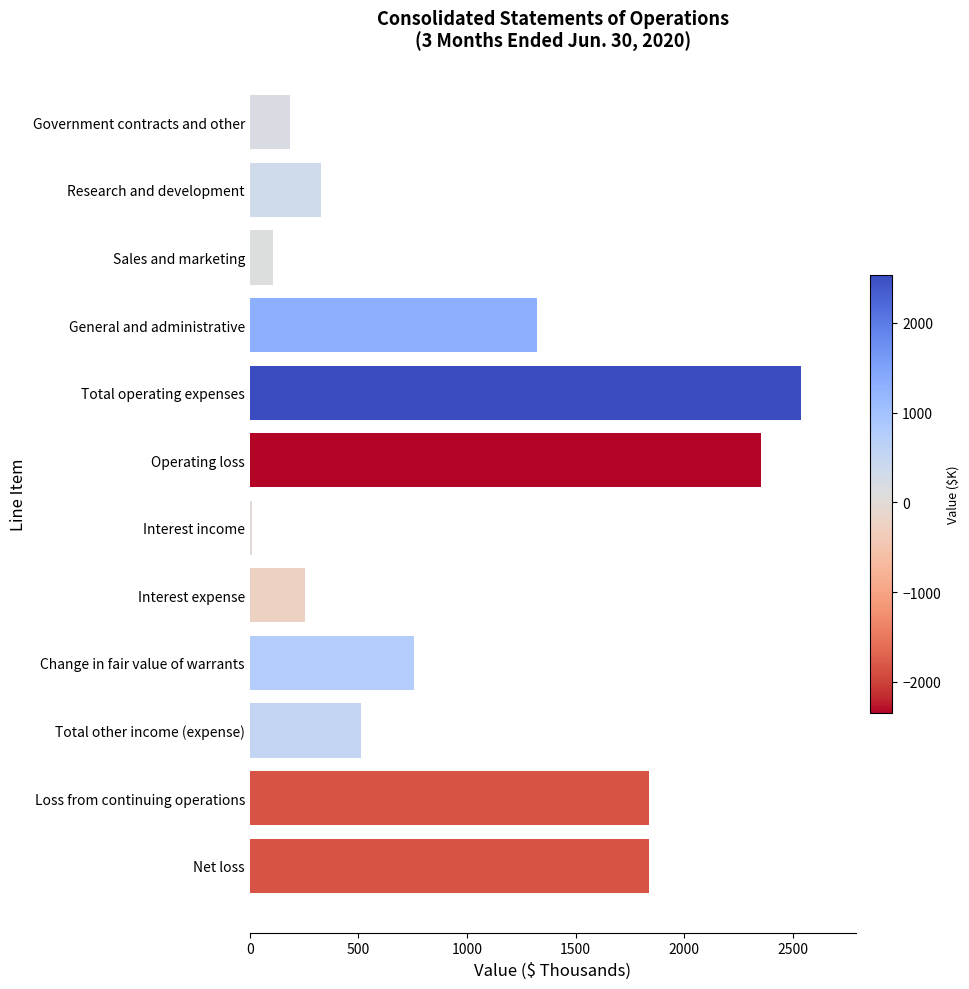

True or false: the data shows 105 at Sales and marketing.

True